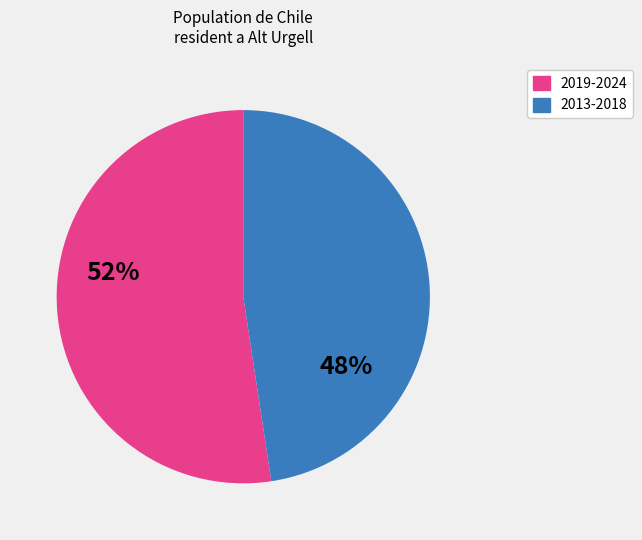

Count the number of slices in the pie.

2